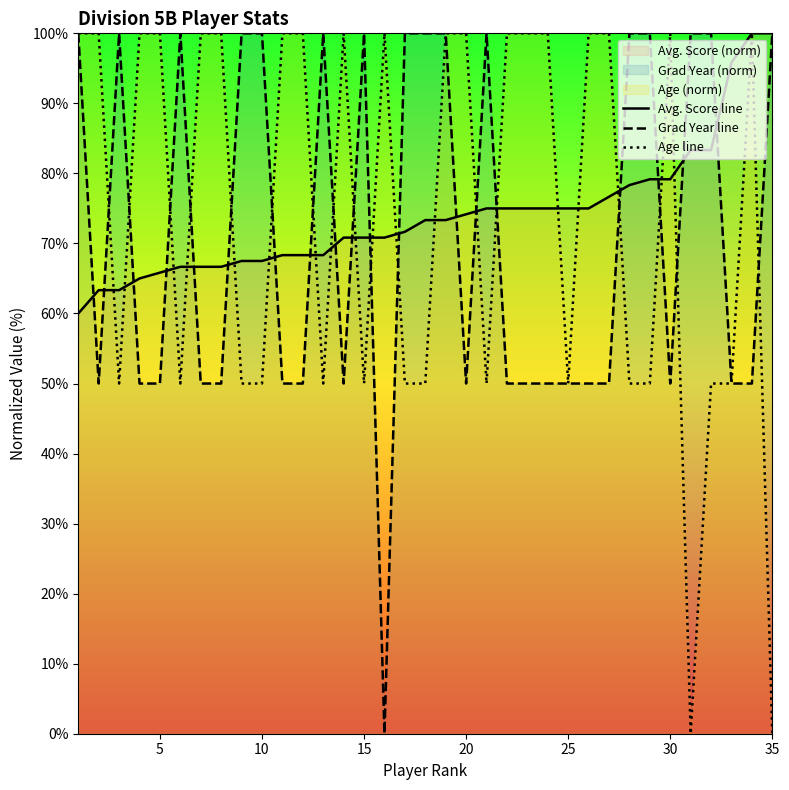

Is the value of Avg. Score line at 30 greater than the value of Age line at 35?

Yes